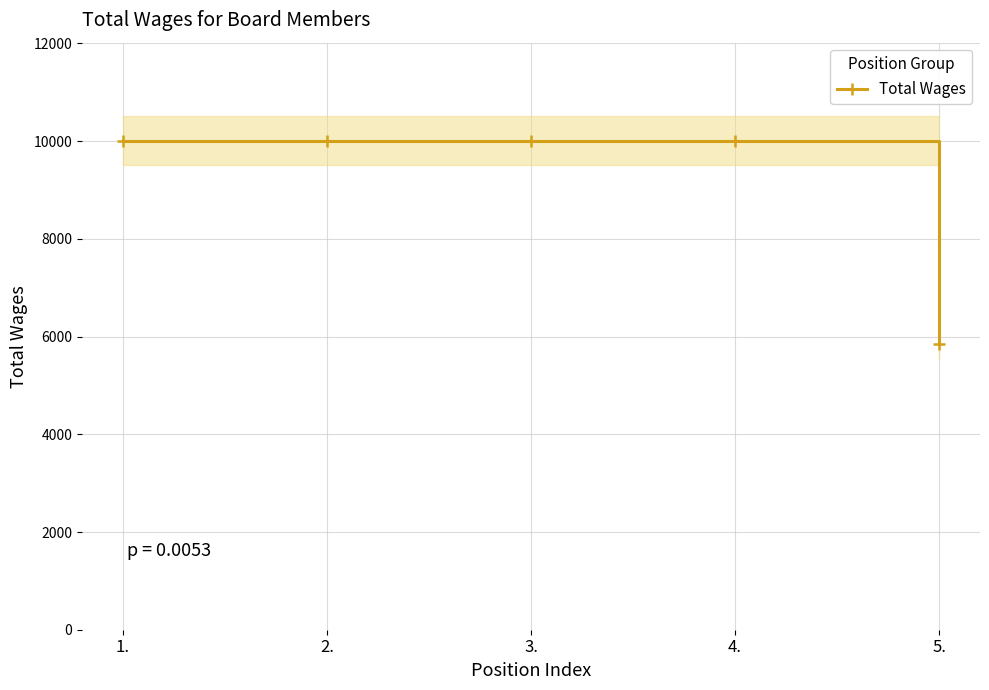

At which label is the value closest to 7927?

5.